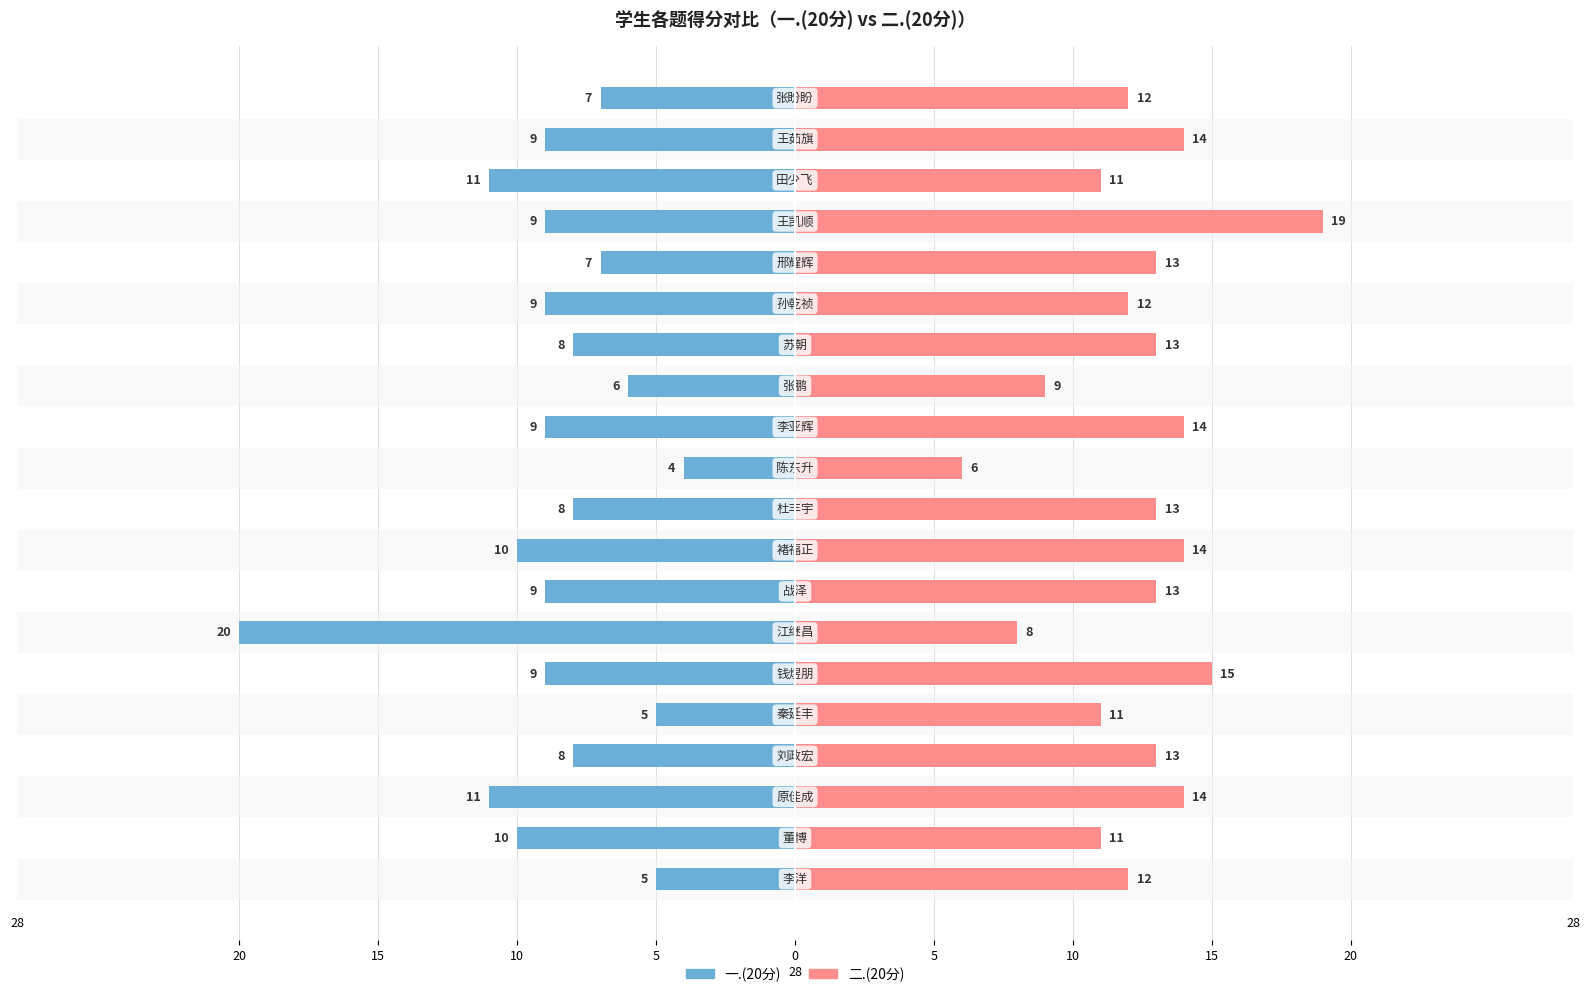

Is it true that 一.(20分) equals -6 at 10?

False